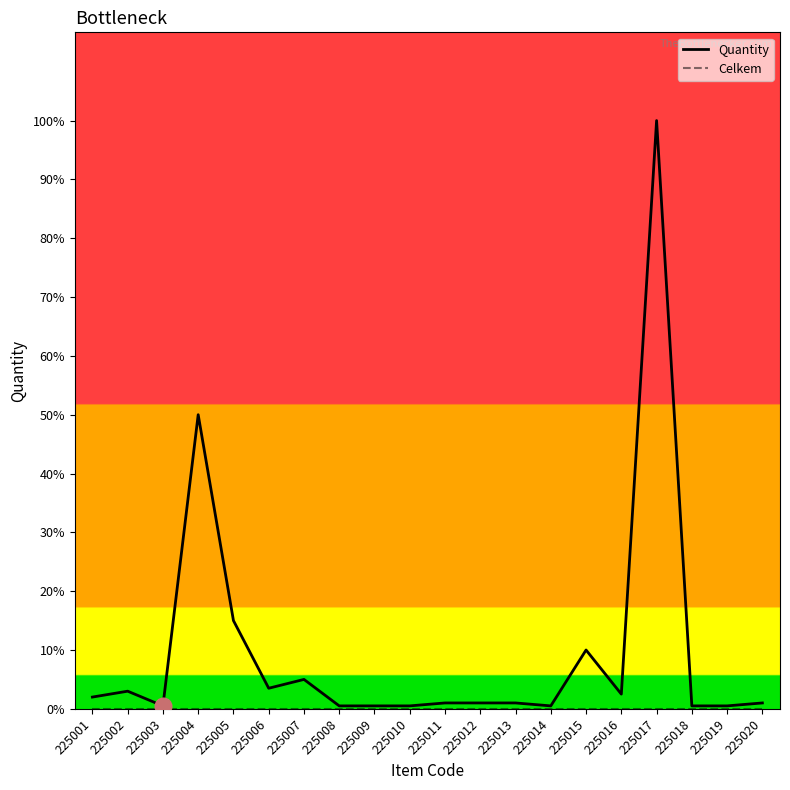

Does the chart have visible grid lines?

No